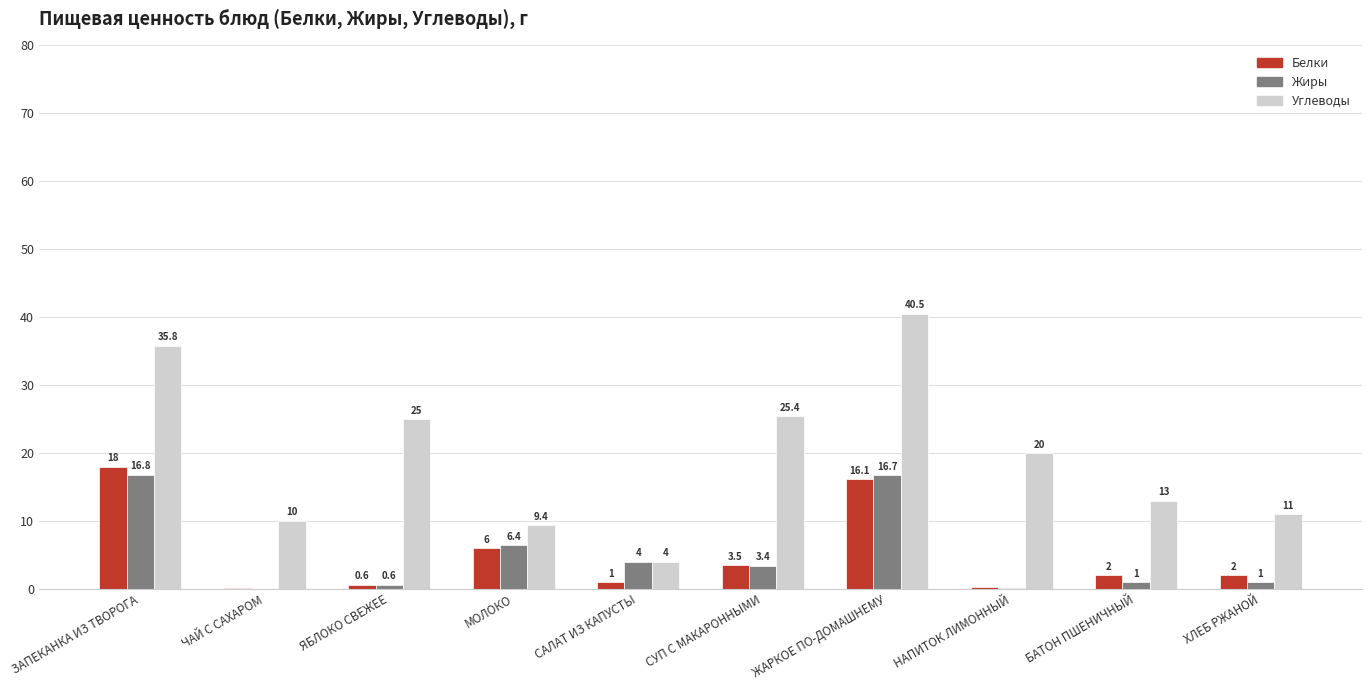

What is the difference between the Белки values at ЯБЛОКО СВЕЖЕЕ and ЗАПЕКАНКА ИЗ ТВОРОГА?

17.4